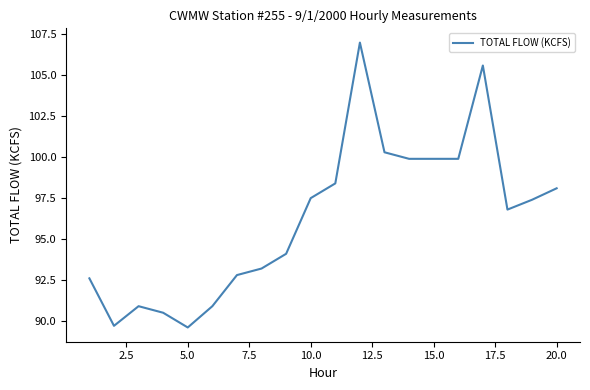

What is the difference between the maximum and minimum values?

17.4